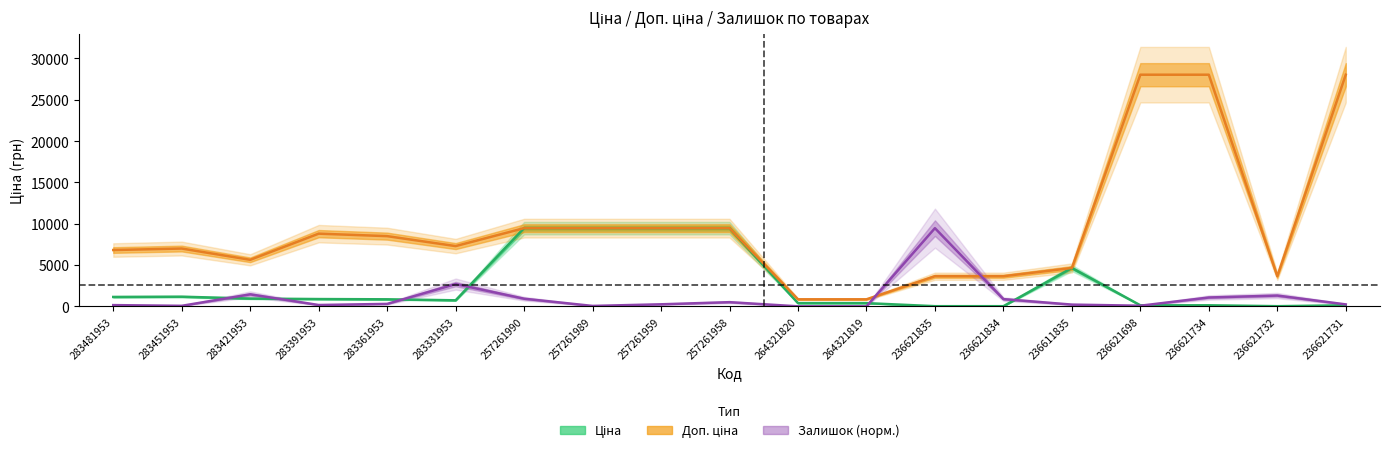

Is the value of Ціна at 236611835 greater than the value of Доп. ціна at 283451953?

No